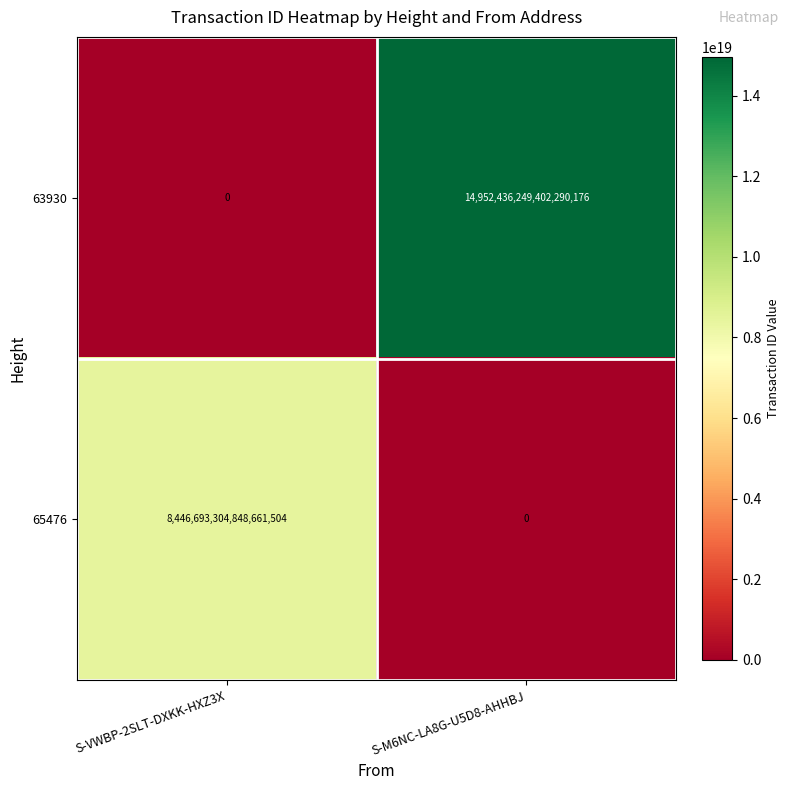

How many data points does each series have?

2